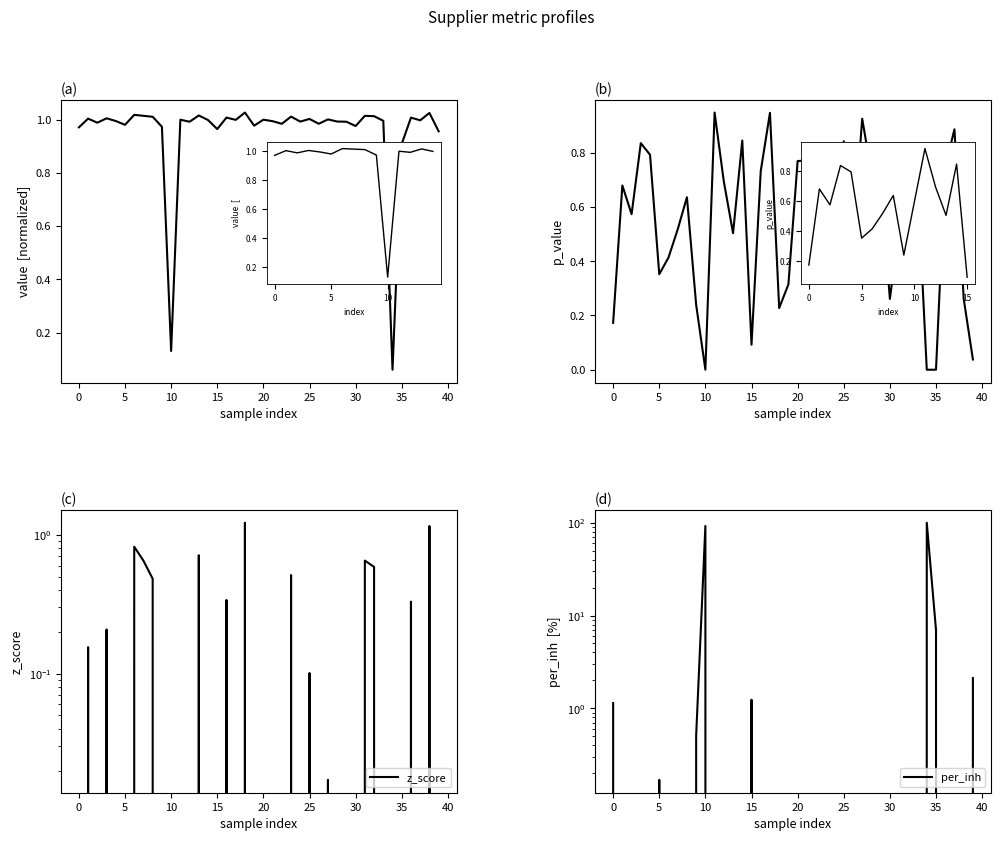

Is it true that p_value equals 0.2 at 15?

False